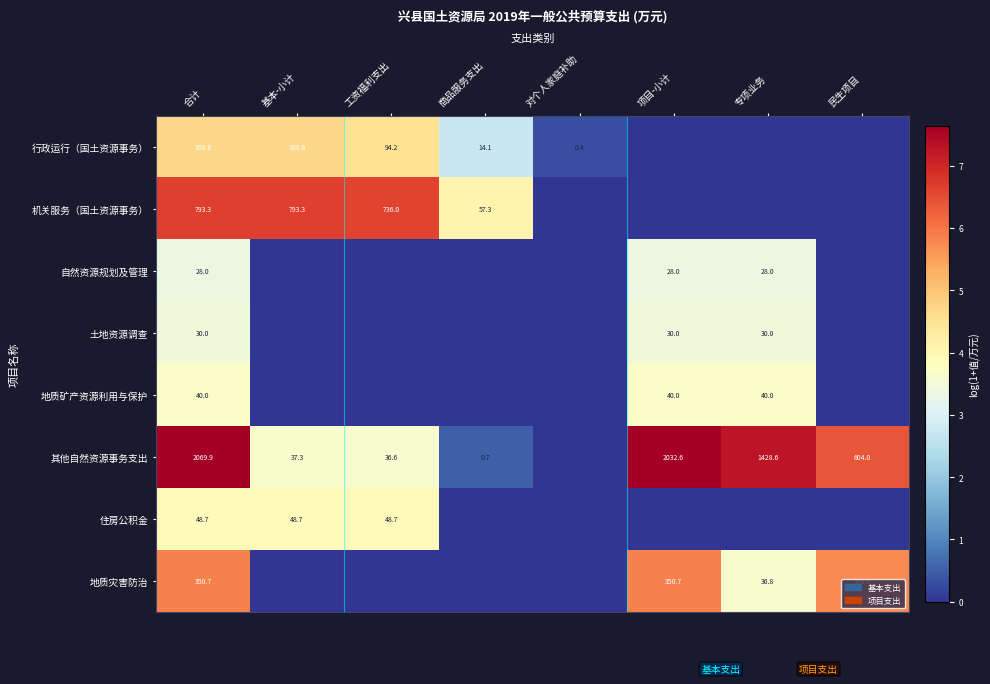

What is the difference between the highest and lowest values at 合计?

2041.9